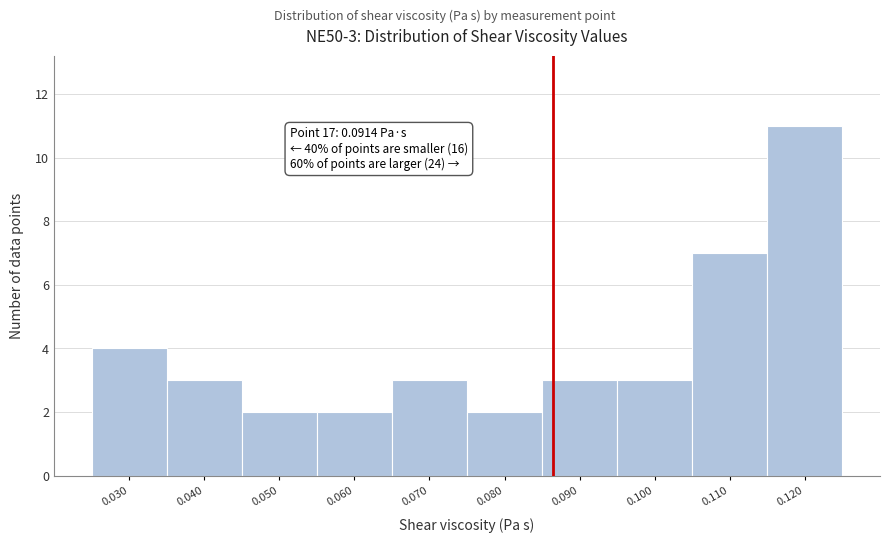

Reading left to right, transcribe all the data shown in this chart.

0.030=4	0.040=3	0.050=2	0.060=2	0.070=3	0.080=2	0.090=3	0.100=3	0.110=7	0.120=11